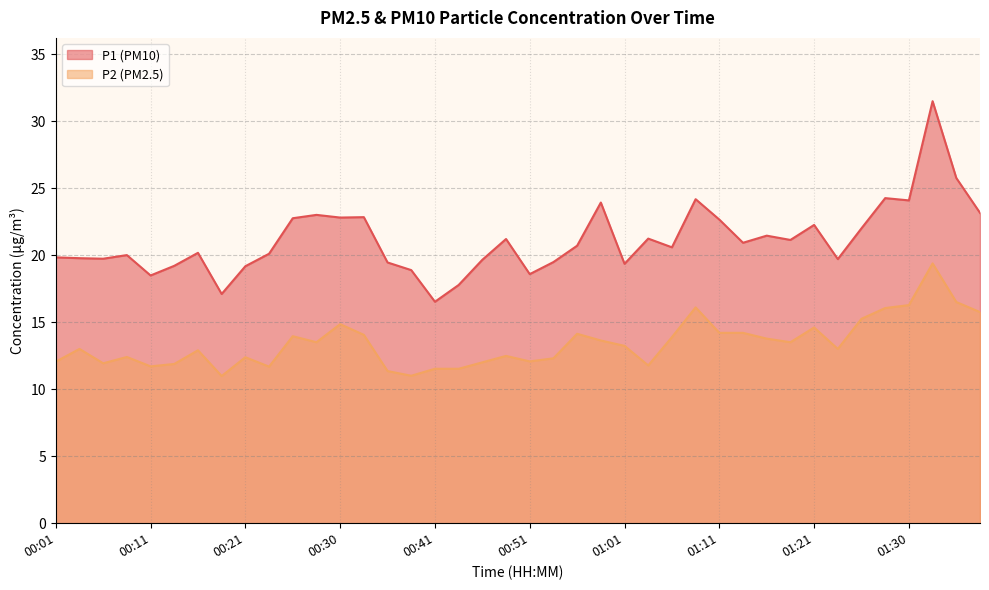

Between 00:18 and 00:33, which series saw the biggest shift?

P1